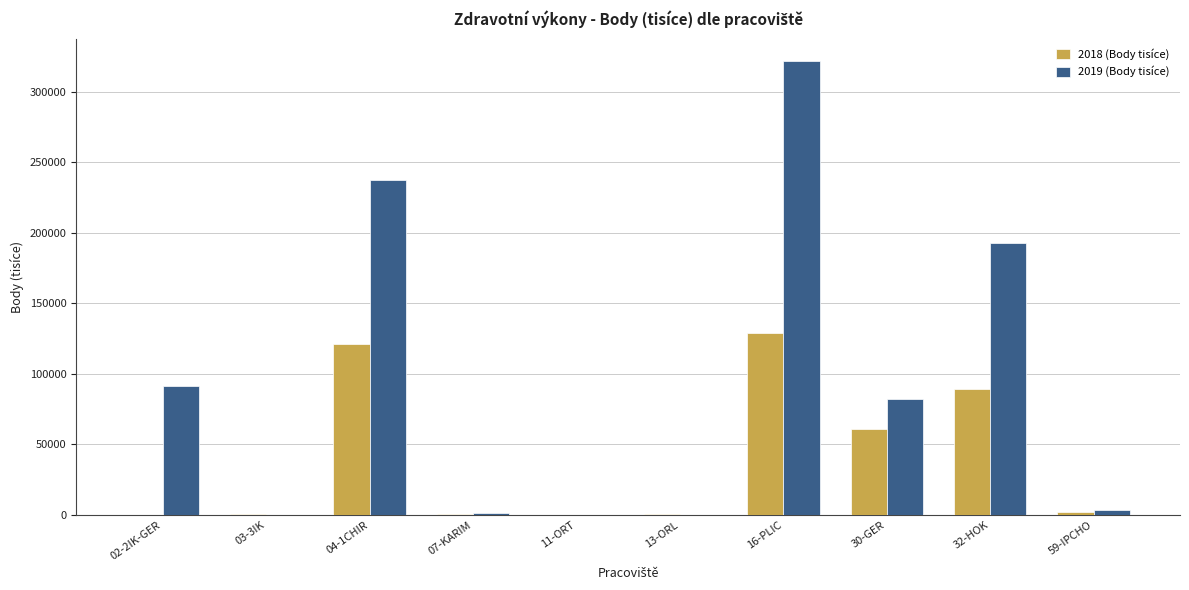

Which label corresponds to the largest value in the chart?

16-PLIC